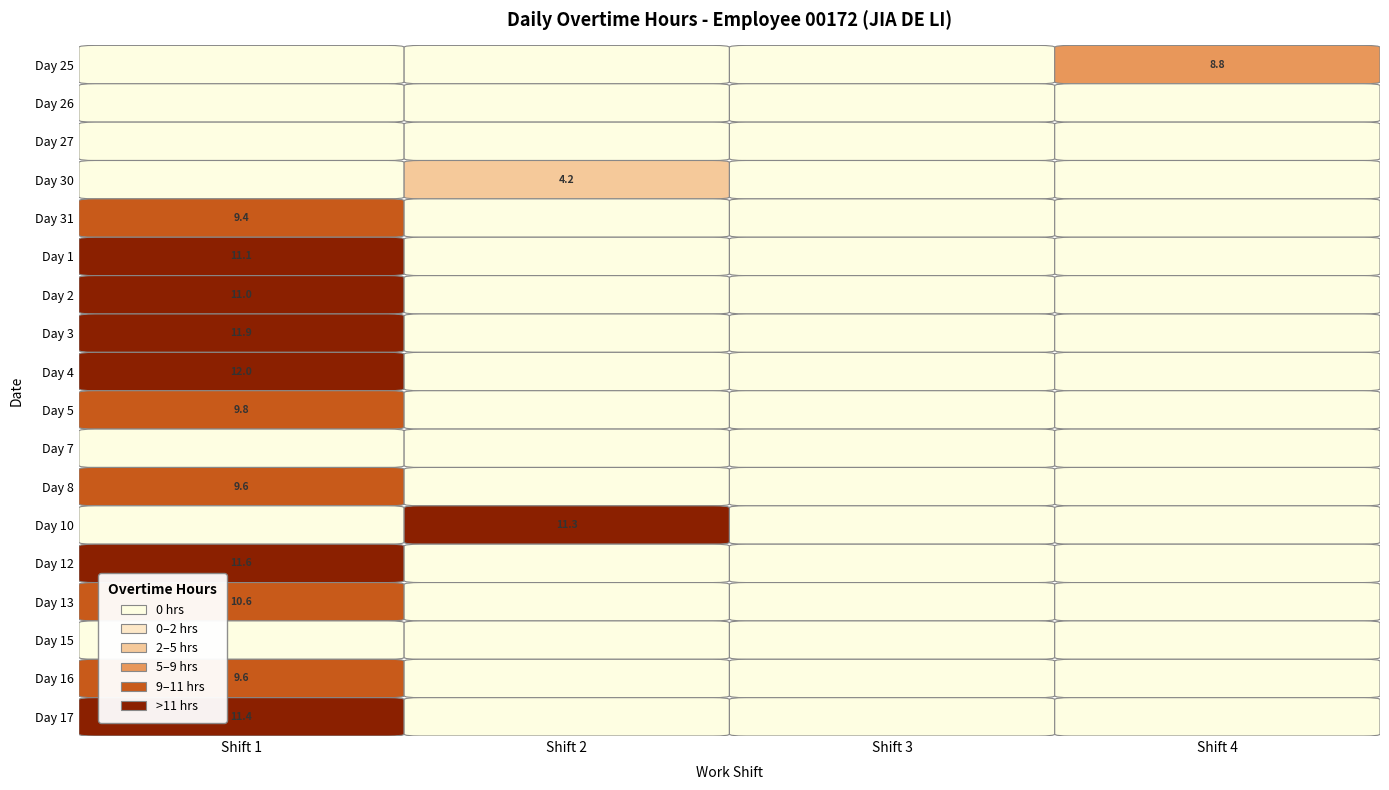

What is the sum of the 4 values at 3 and 0?

12.0